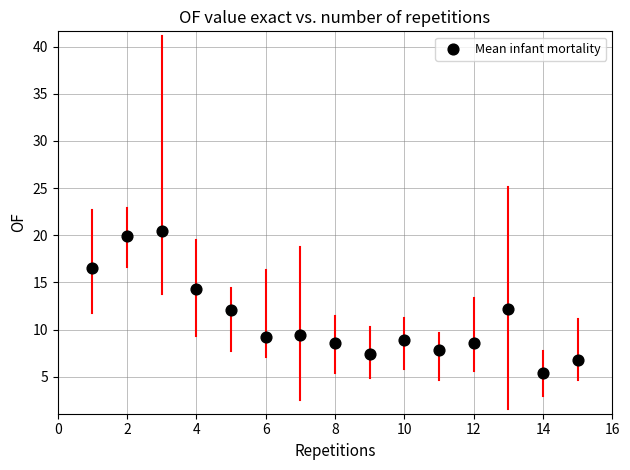

What is the range of Y values (max minus min)?

15.0